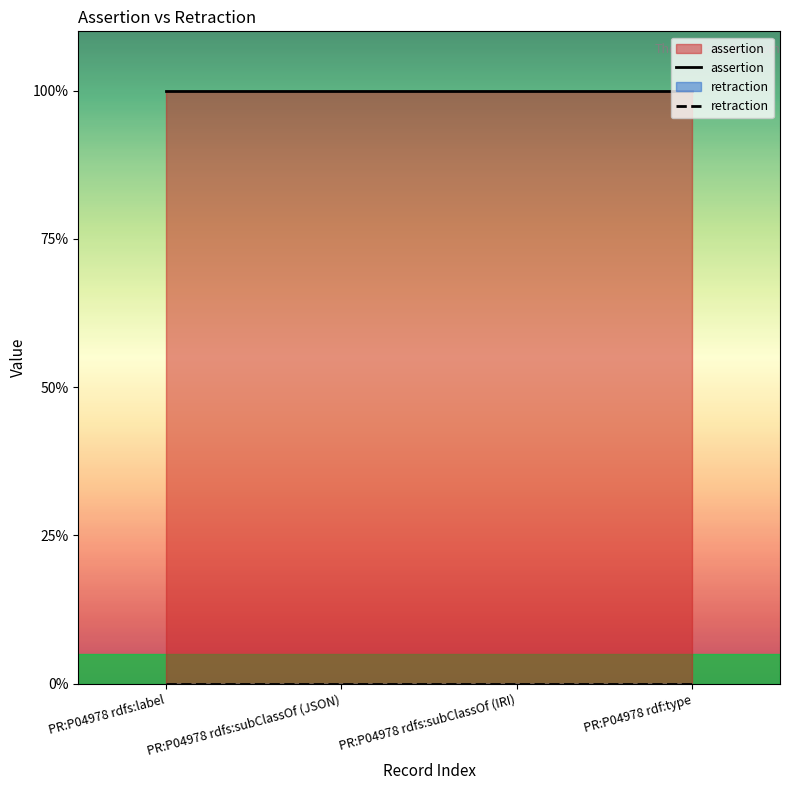

Which category has the lowest value across all series?

PR:P04978 rdfs:label